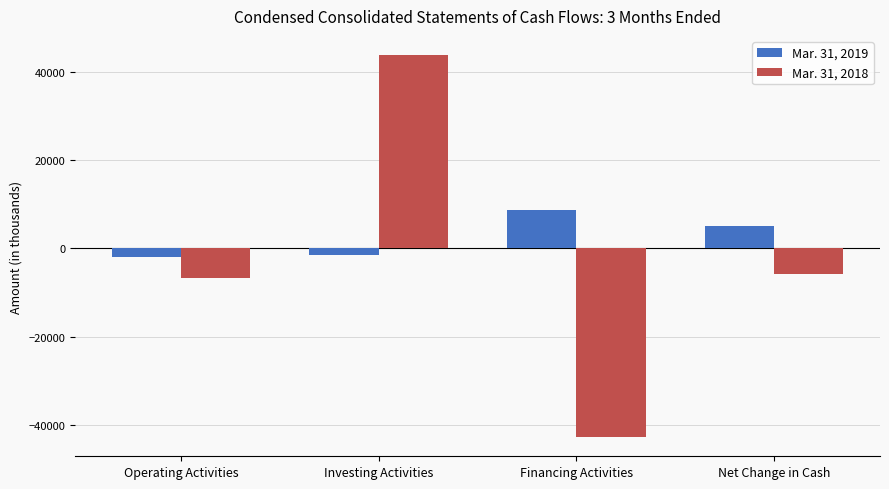

How many positive values does the Mar. 31, 2018 series have?

1